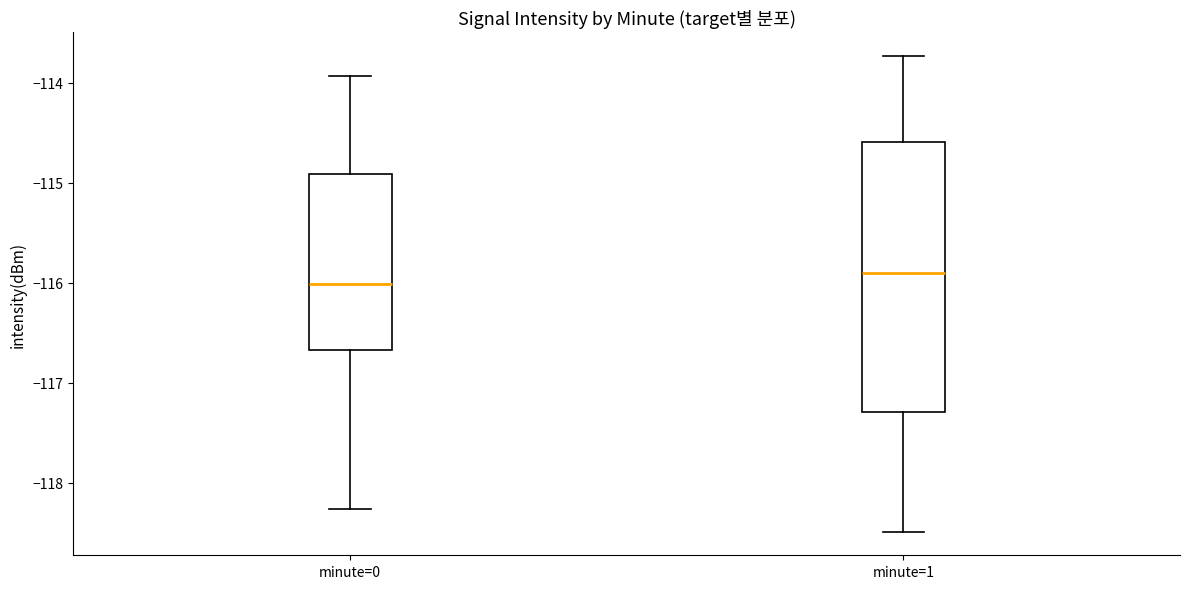

Reading left to right, read every box against the y-axis: the position of its median line, the range the box covers, and the ends of its whiskers. The values are not printed on the chart, so give them approximately, as read against the axis.

minute=0: median -116.0, box -116.7 to -114.9, whiskers -118.3 to -113.9
minute=1: median -115.9, box -117.3 to -114.6, whiskers -118.5 to -113.7